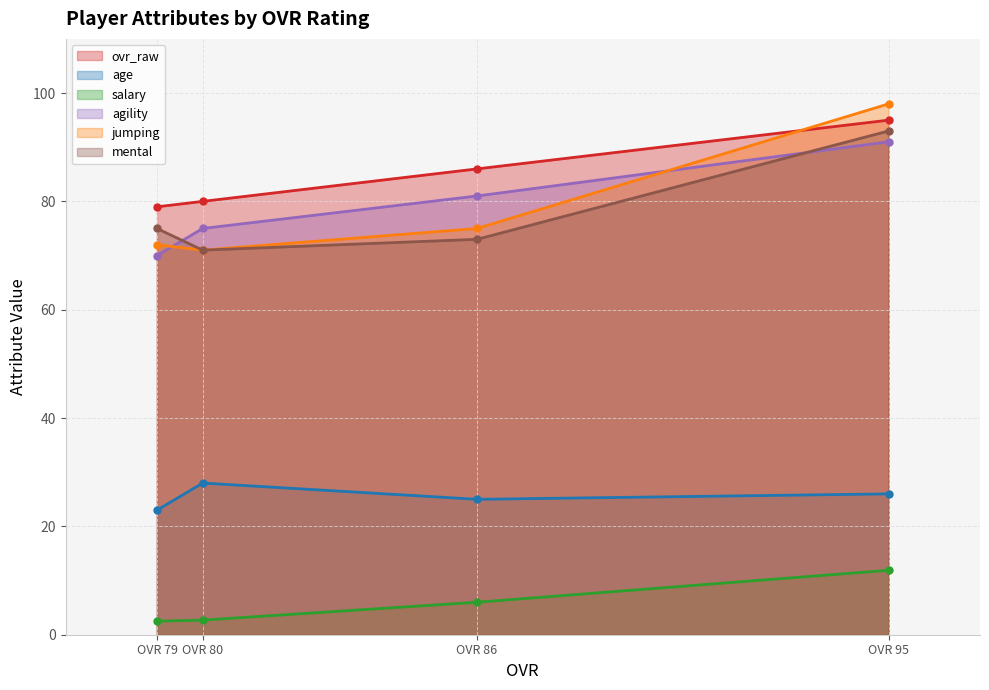

At how many categories does at least one series exceed 58?

4